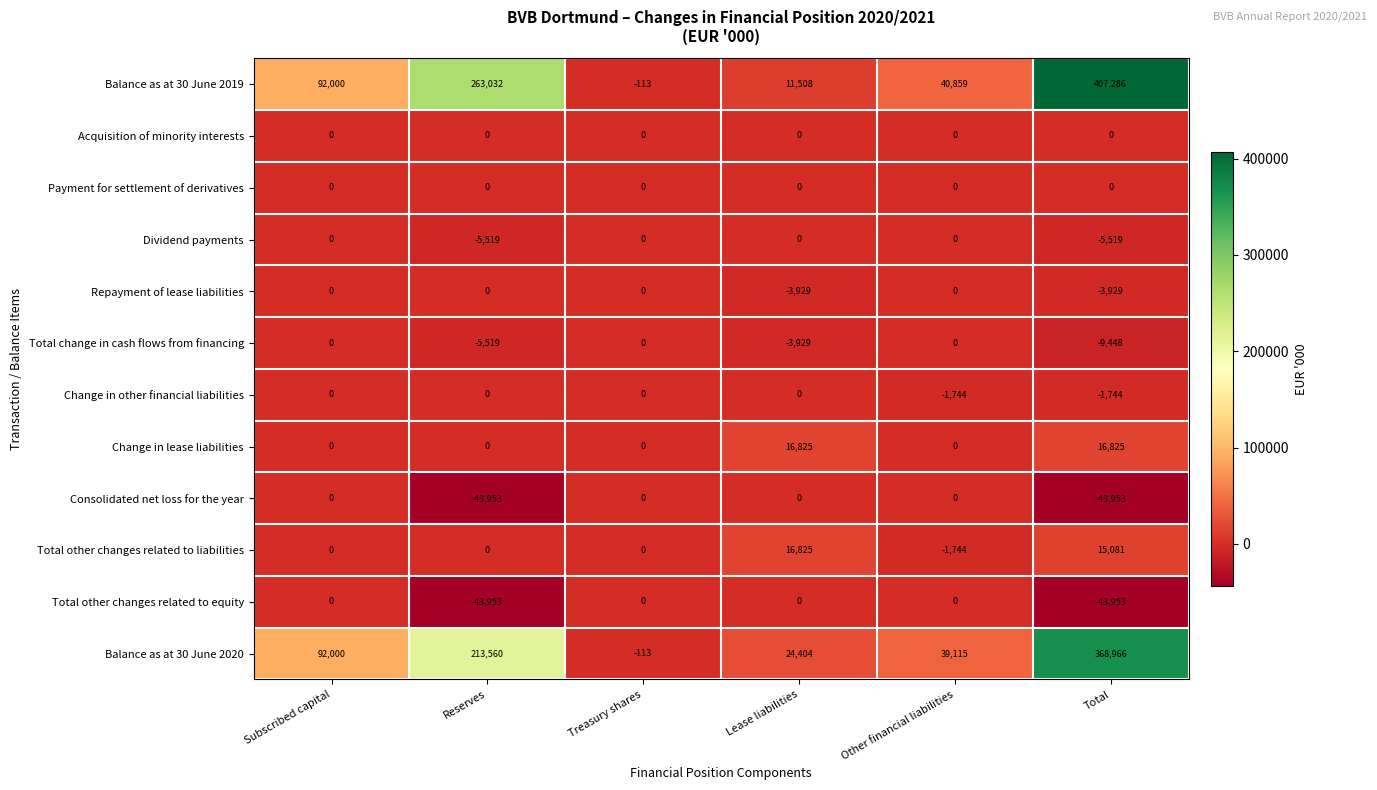

What is the difference between the maximum and minimum values in the Total change in cash flows from financing series?

9448